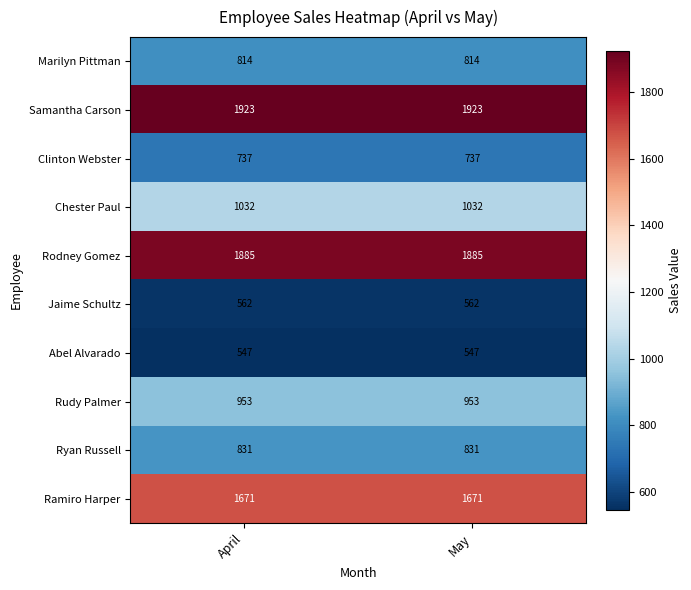

Reading left to right, extract all data points from this chart.

Marilyn Pittman: April=814	May=814
Samantha Carson: April=1923	May=1923
Clinton Webster: April=737	May=737
Chester Paul: April=1032	May=1032
Rodney Gomez: April=1885	May=1885
Jaime Schultz: April=562	May=562
Abel Alvarado: April=547	May=547
Rudy Palmer: April=953	May=953
Ryan Russell: April=831	May=831
Ramiro Harper: April=1671	May=1671